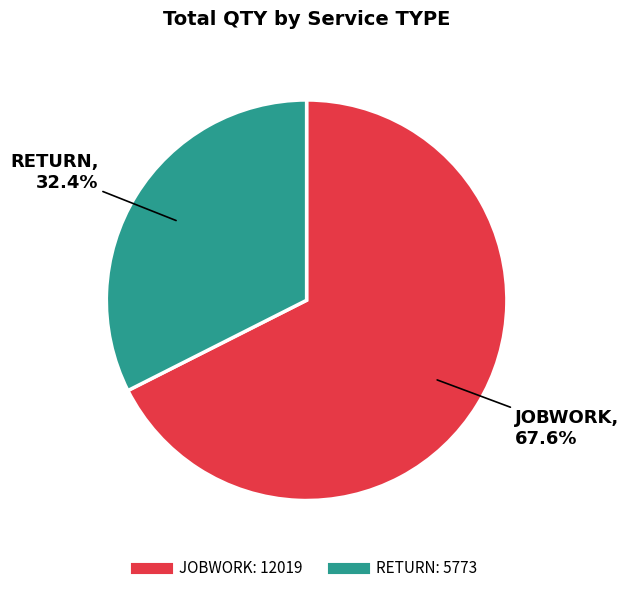

Is there a majority slice in this chart?

Yes